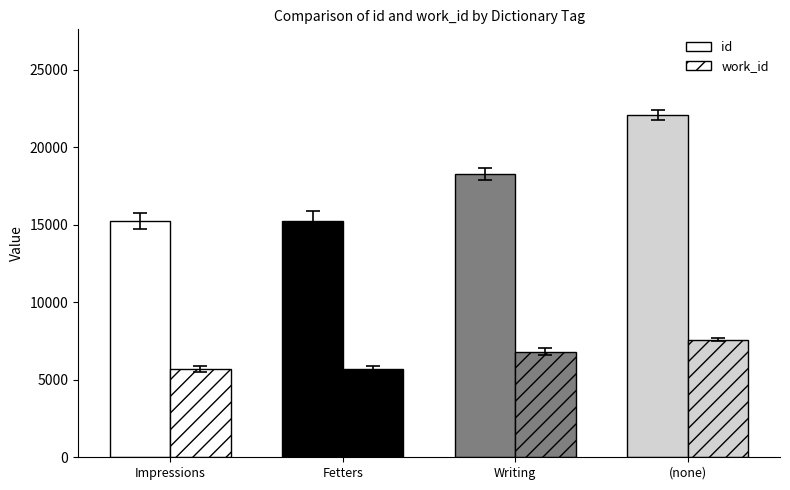

Reading right to left, what are all the values shown in this chart?

id: 22072	18247	15252	15241
work_id: 7574	6816	5722	5713